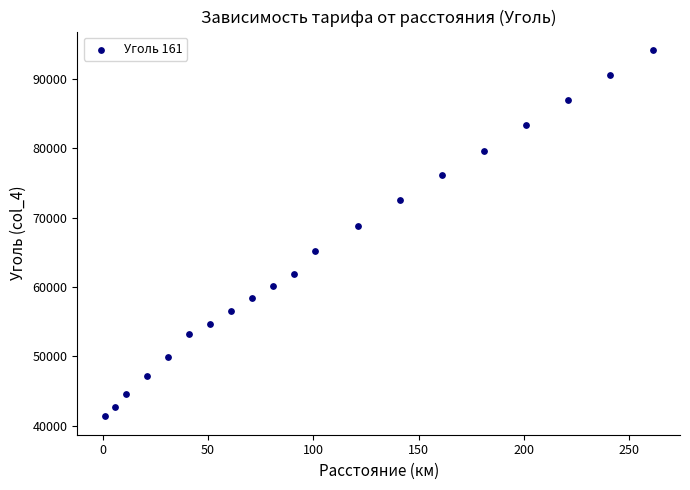

What is the range of Y values (max minus min)?

52858